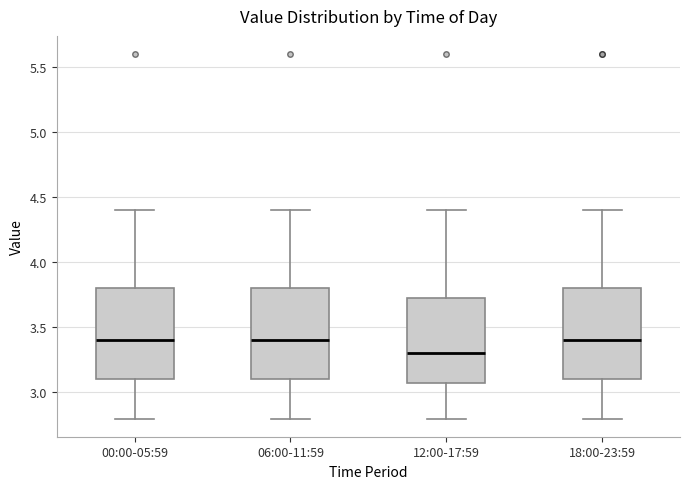

Reading left to right, read every box against the y-axis: the position of its median line, the range the box covers, and the ends of its whiskers. The values are not printed on the chart, so give them approximately, as read against the axis.

00:00-05:59: median 3.40, box 3.10 to 3.80, whiskers 2.80 to 4.40
06:00-11:59: median 3.40, box 3.10 to 3.80, whiskers 2.80 to 4.40
12:00-17:59: median 3.30, box 3.10 to 3.75, whiskers 2.80 to 4.40
18:00-23:59: median 3.40, box 3.10 to 3.80, whiskers 2.80 to 4.40